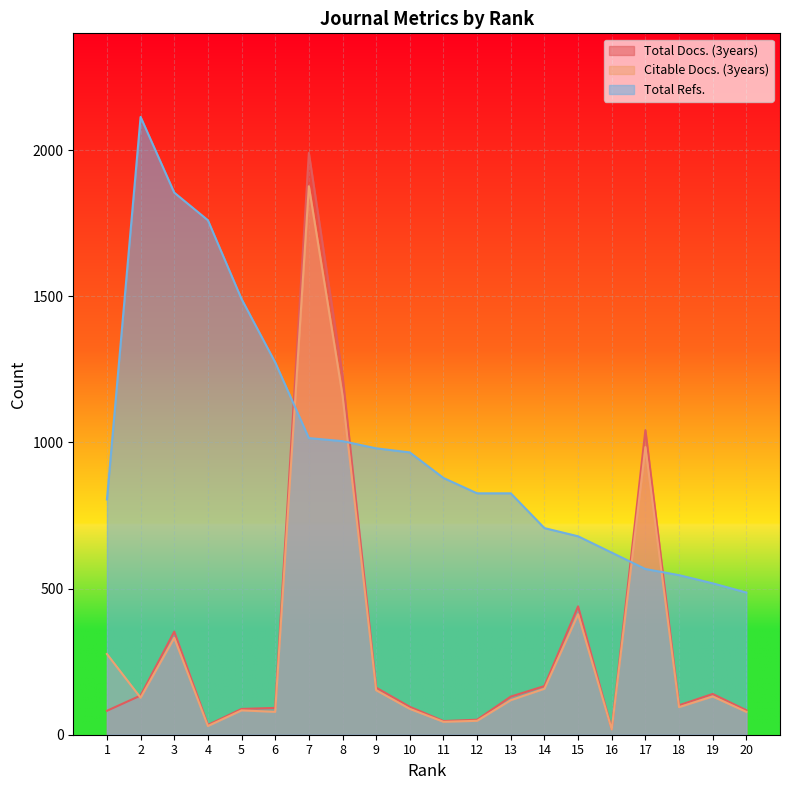

Reading left to right, transcribe all the data shown in this chart.

Total Docs. (3years): 1=81.9	2=134.1	3=352.8	4=33.3	5=88.2	6=91.8	7=1990.8	8=1229.4	9=161.1	10=95.4	11=46.8	12=51.3	13=130.5	14=166.5	15=439.2	16=18.9	17=1042.2	18=100.8	19=139.5	20=83.7
Citable Docs. (3years): 1=276.2	2=126.6	3=331.5	4=29.8	5=83.3	6=78.2	7=1876.8	8=1161.1	9=152.2	10=88.4	11=44.2	12=47.6	13=118.1	14=157.2	15=412.2	16=17.8	17=984.3	18=94.3	19=130.9	20=78.2
Total Refs.: 1=805.0	2=2114.0	3=1855.0	4=1760.5	5=1491.0	6=1274.0	7=1015.0	8=1004.5	9=980.0	10=966.0	11=878.5	12=826.0	13=826.0	14=707.0	15=679.0	16=623.0	17=567.0	18=546.0	19=518.0	20=486.5